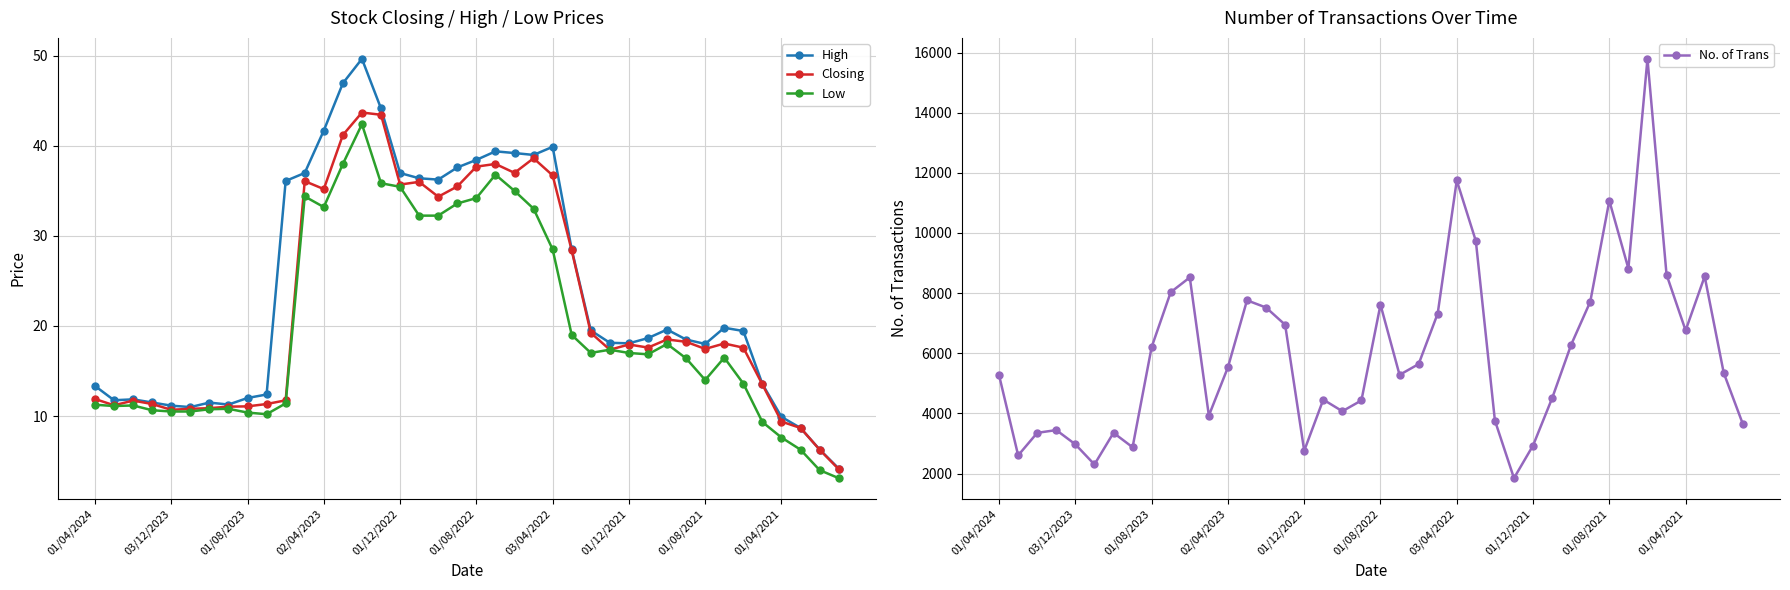

What position from the left is 34?

35